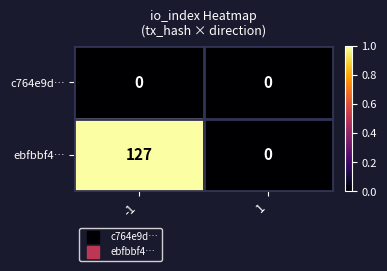

What is the greatest value displayed?

127